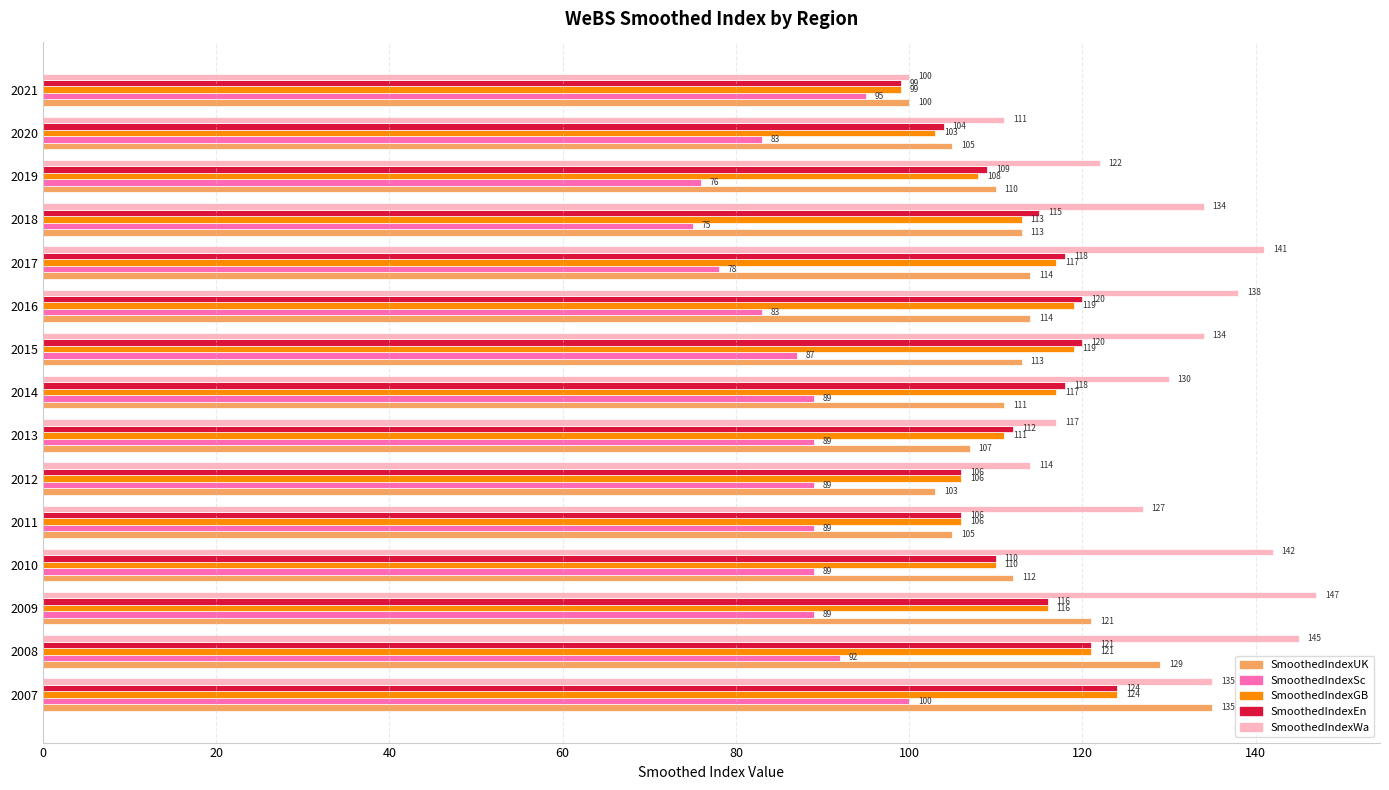

How many distinct data groups are displayed?

5